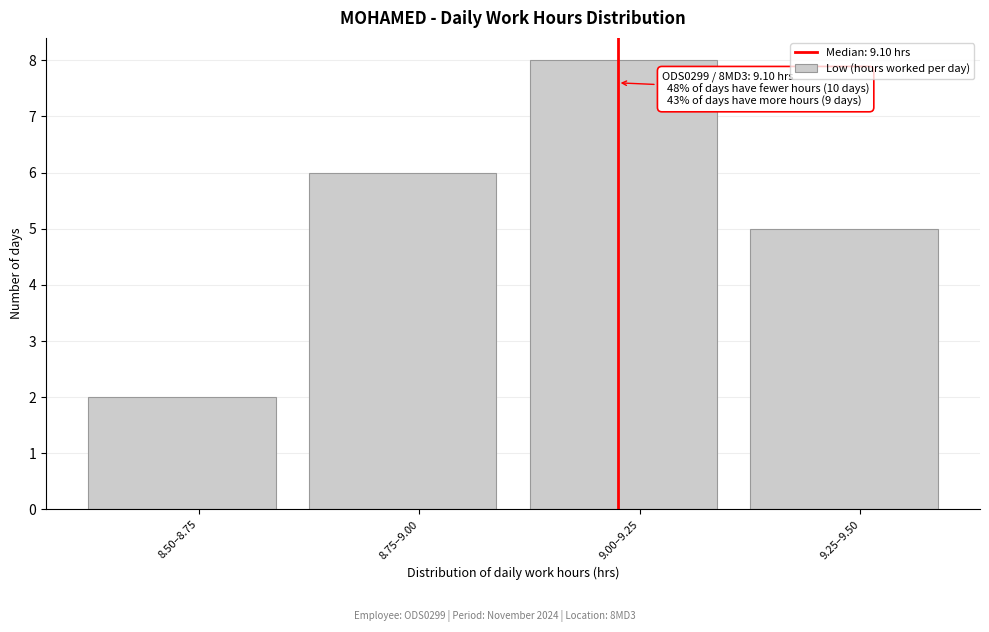

Reading left to right, transcribe all the data shown in this chart.

2	6	8	5